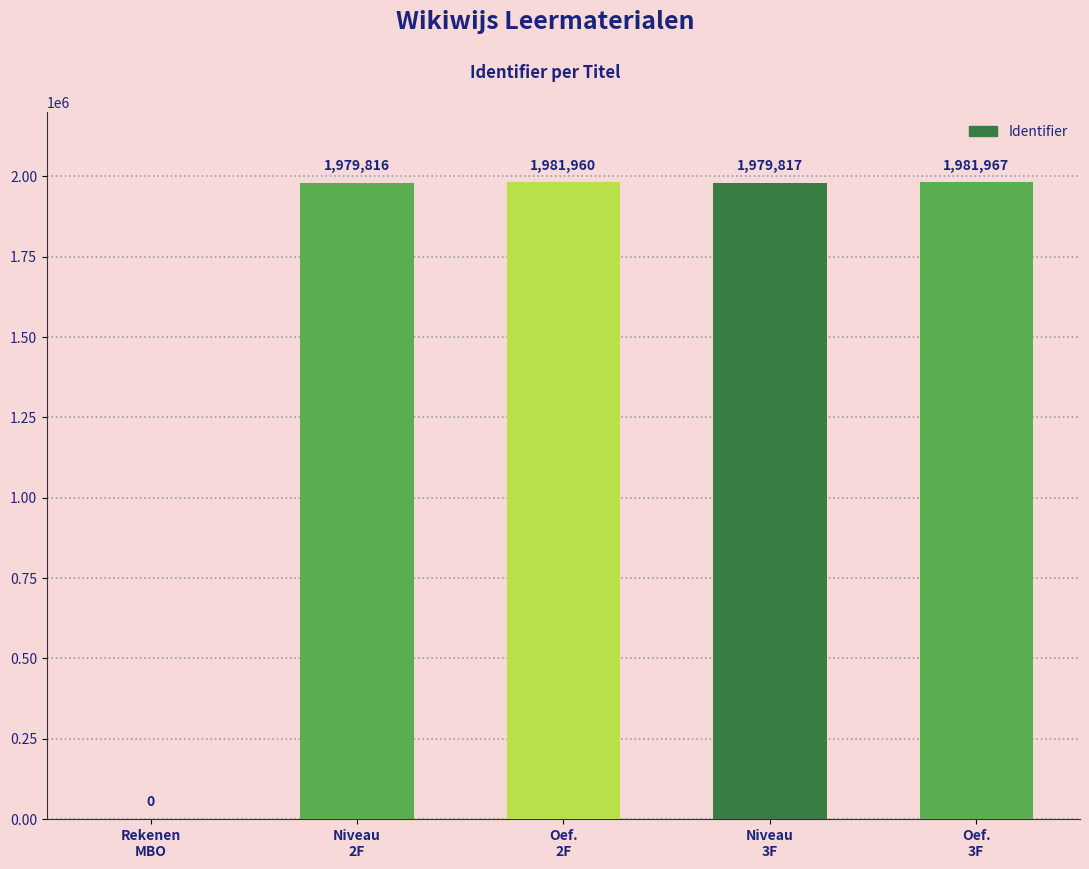

At which label is the value closest to 990983?

Niveau
2F